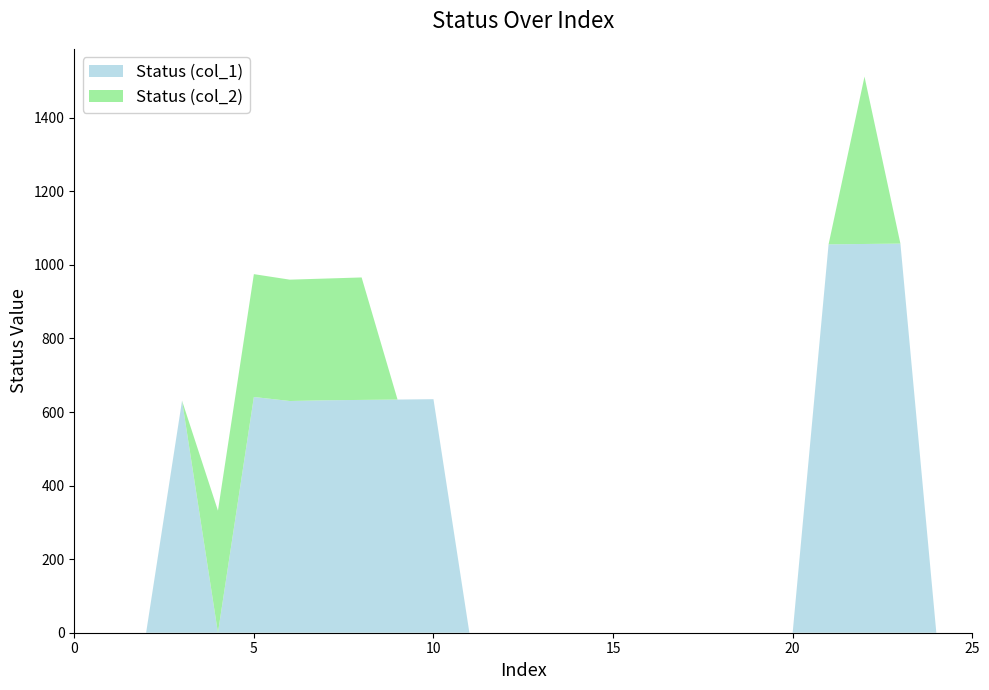

Reading left to right, extract all data points from this chart.

Status (col_1): 0=0	1=0	2=0	3=631	4=0	5=641	6=630	7=632	8=633	9=634	10=635	11=0	12=0	13=0	14=0	15=0	16=0	17=0	18=0	19=0	20=0	21=1056	22=1057	23=1058	24=0	25=0
Status (col_2): 0=0	1=0	2=0	3=0	4=332	5=334	6=330	7=331	8=333	9=0	10=0	11=0	12=0	13=0	14=0	15=0	16=0	17=0	18=0	19=0	20=0	21=0	22=455	23=0	24=0	25=0